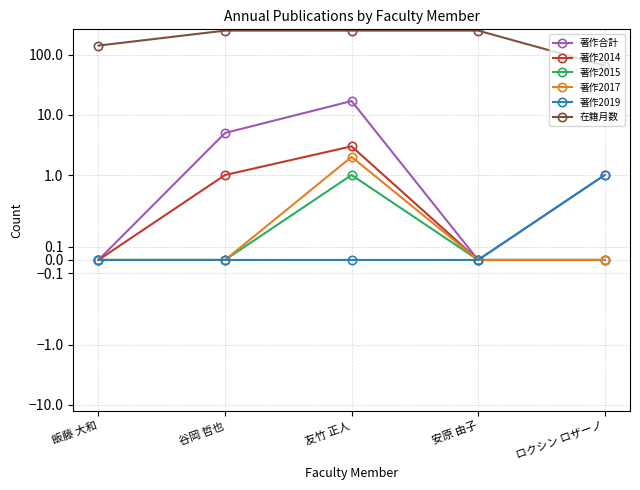

The value of 著作2017 at 飯藤 大和 is 1. True or false?

False